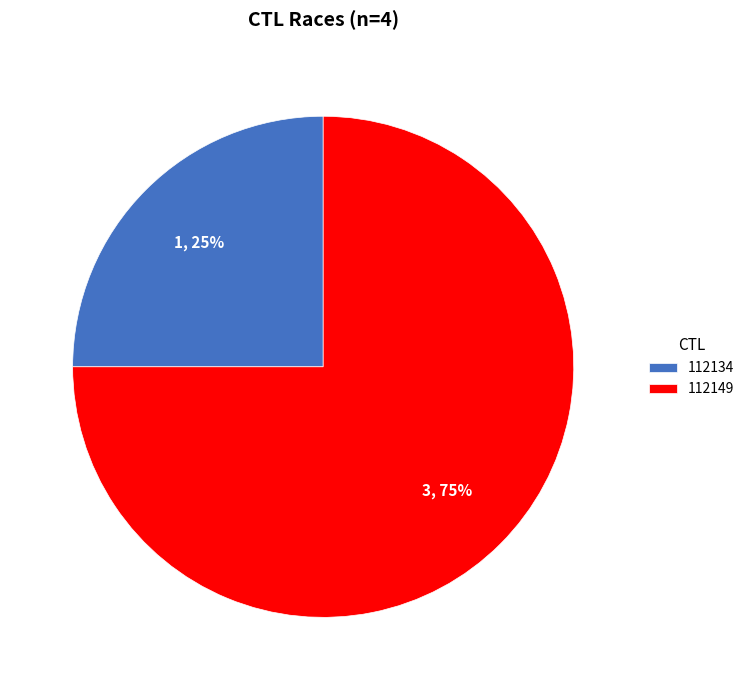

Approximately how many times larger is the value at 112134 compared to 112149?

0.3